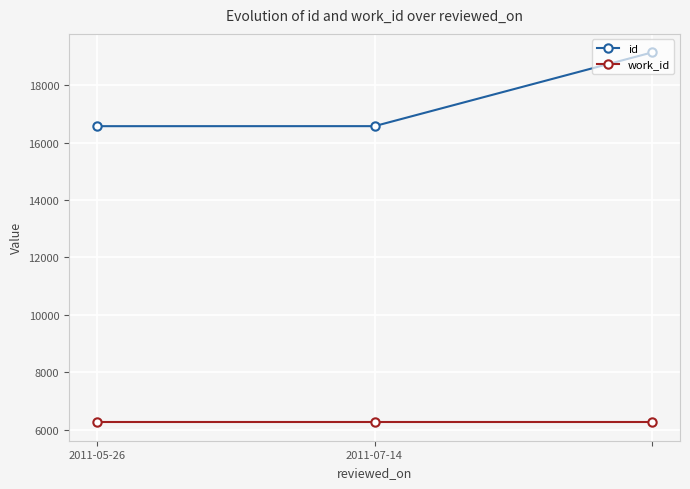

At how many categories does at least one series exceed 8846?

3